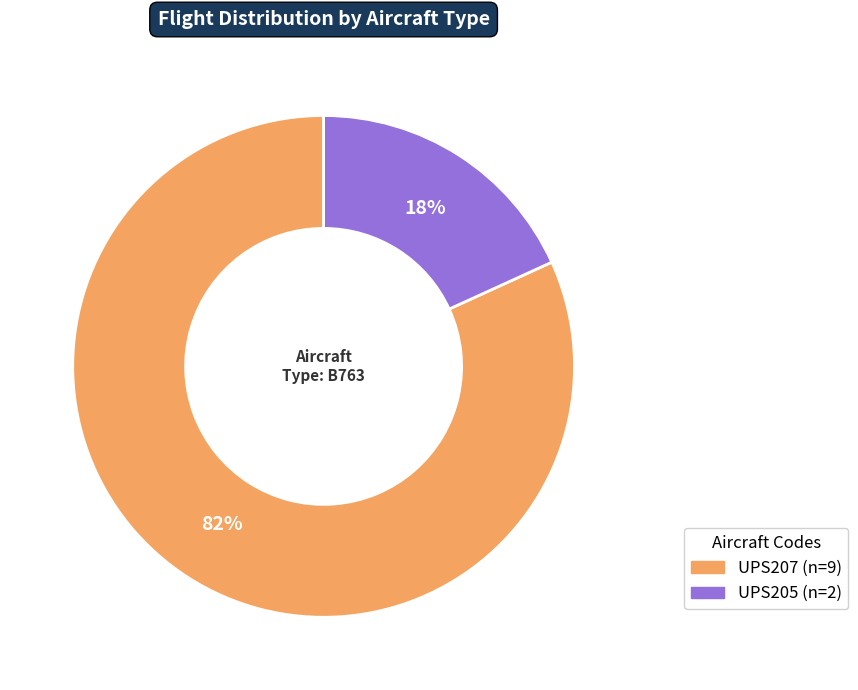

Which slice represents more than half of the pie?

UPS207